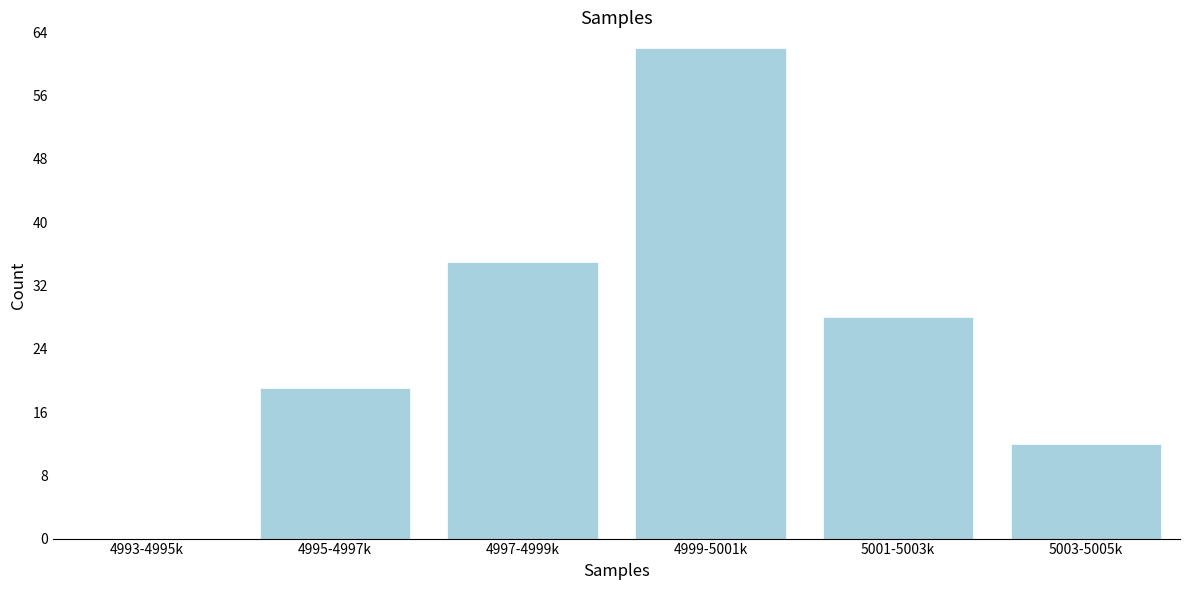

Reading right to left, list all the values displayed in this chart.

5003-5005k=12	5001-5003k=28	4999-5001k=62	4997-4999k=35	4995-4997k=19	4993-4995k=0